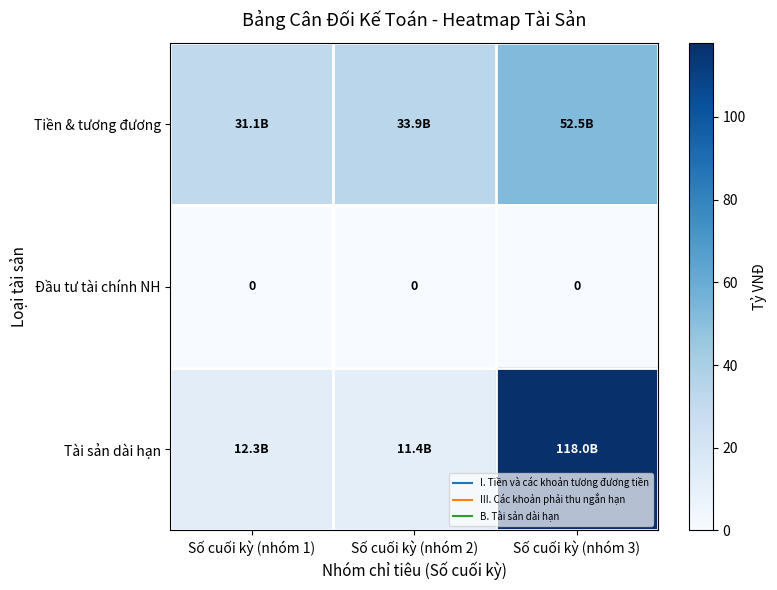

Is the value of Đầu tư tài chính NH at Số cuối kỳ (nhóm 2) greater than the value of Tài sản dài hạn at Số cuối kỳ (nhóm 3)?

No